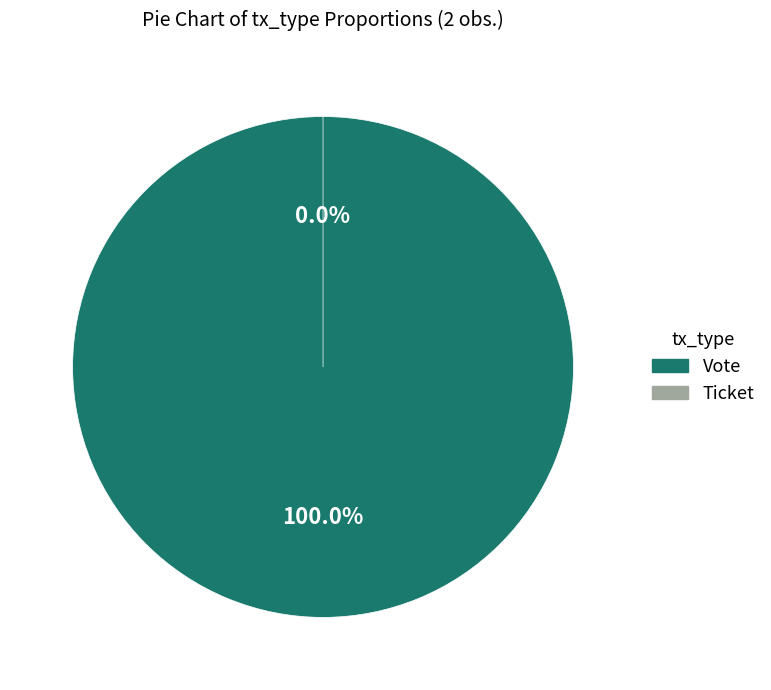

Count the number of slices in the pie.

2